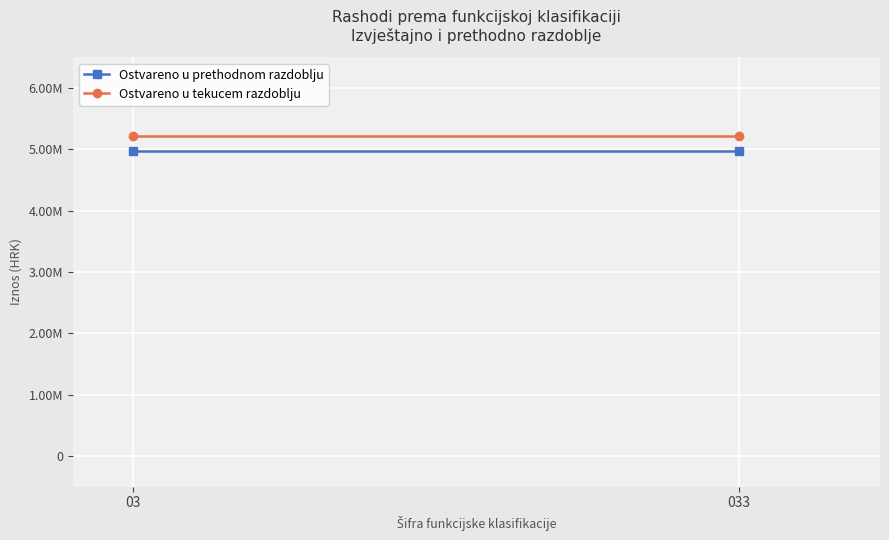

List the labels in order of Ostvareno u tekucem razdoblju value, largest first.

03, 033